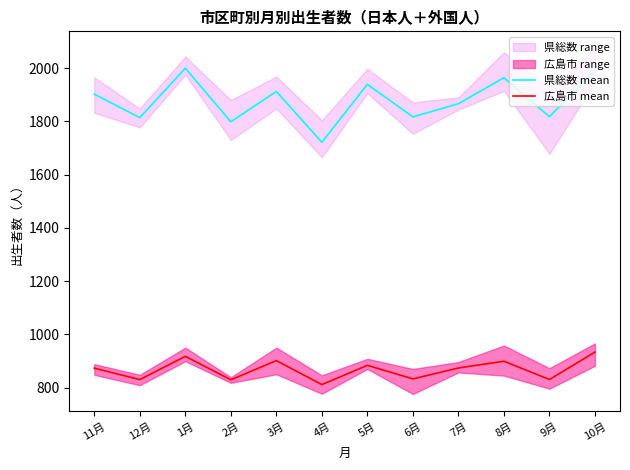

What is the label of the 9th point from the left?

7月